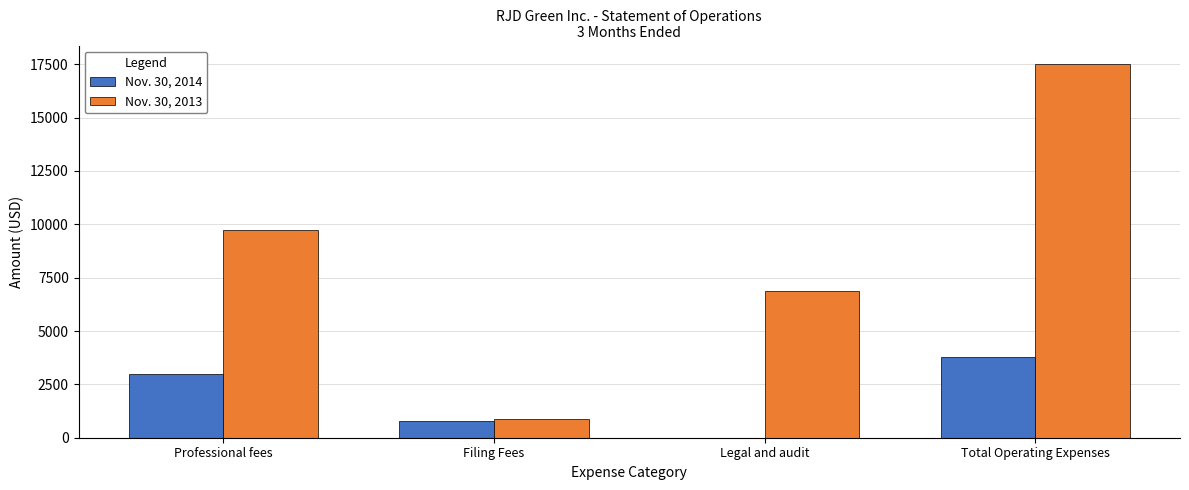

What are all the series names shown in the legend?

Nov. 30, 2014, Nov. 30, 2013